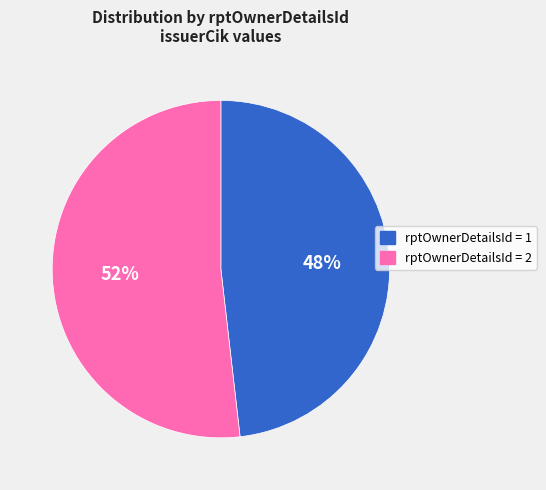

To the nearest percent, what is the difference between the largest and smallest slice percentages?

4%